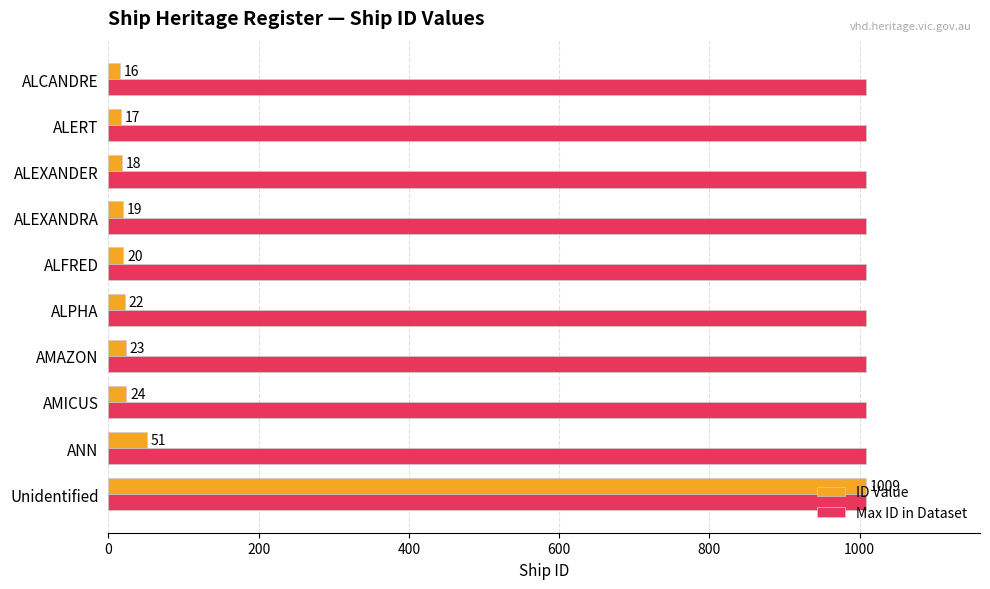

Which series changed the most between ALPHA and ALCANDRE?

ID Value